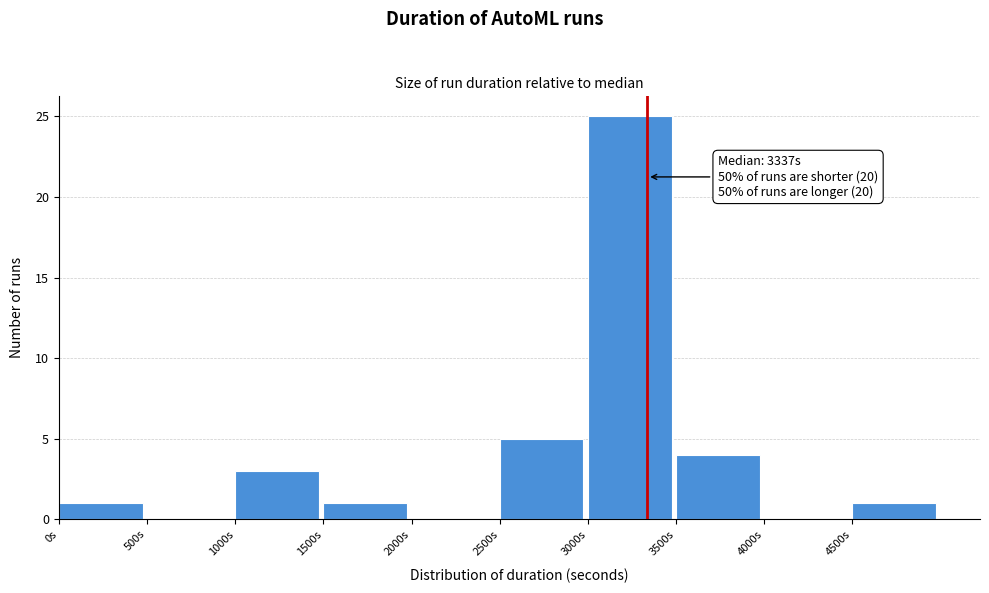

Which range on the x-axis has the tallest bar?

3000 to 3500